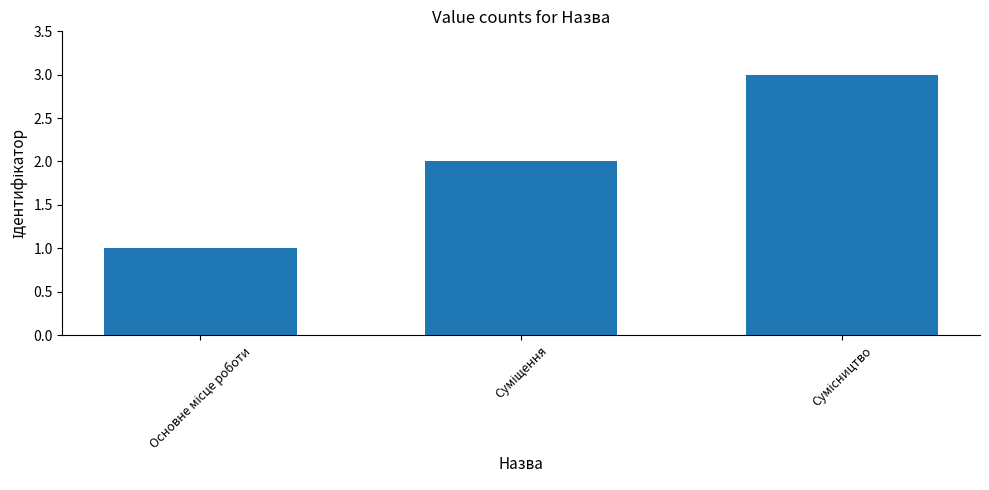

What is the sum of all values?

6